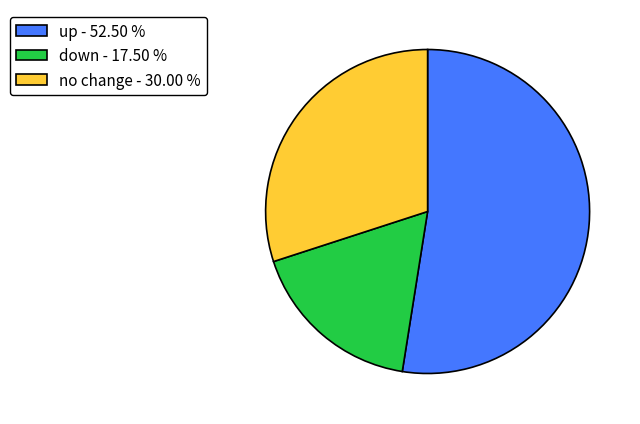

How many segments does this pie chart have?

3